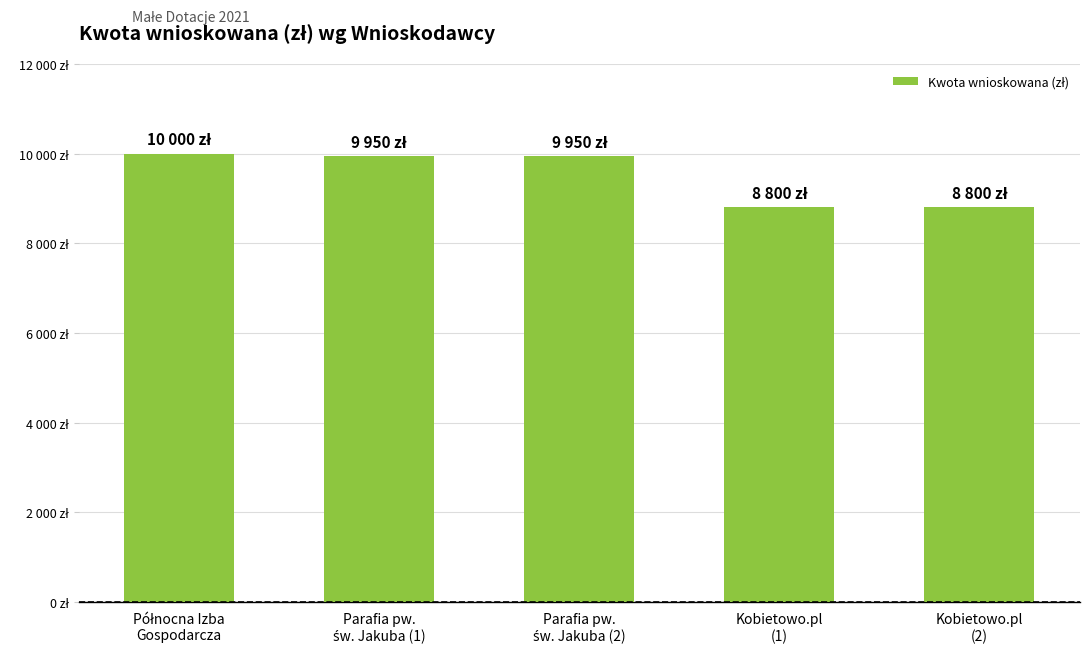

Does the chart contain any negative values?

No